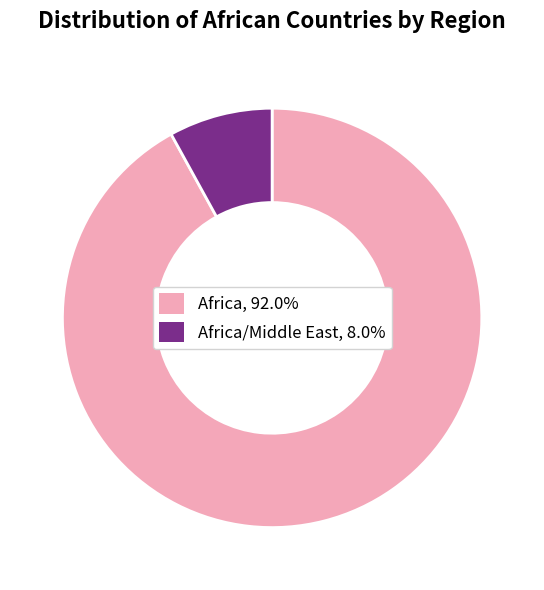

Is there any slice that represents more than half of the pie?

Yes